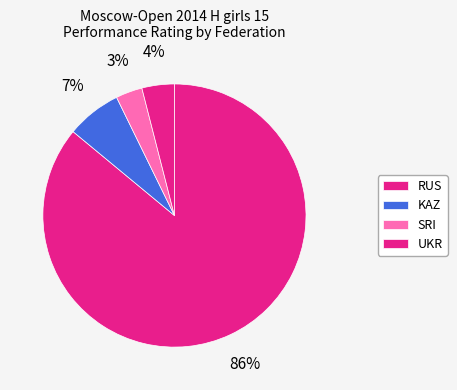

Which slice is the largest?

RUS